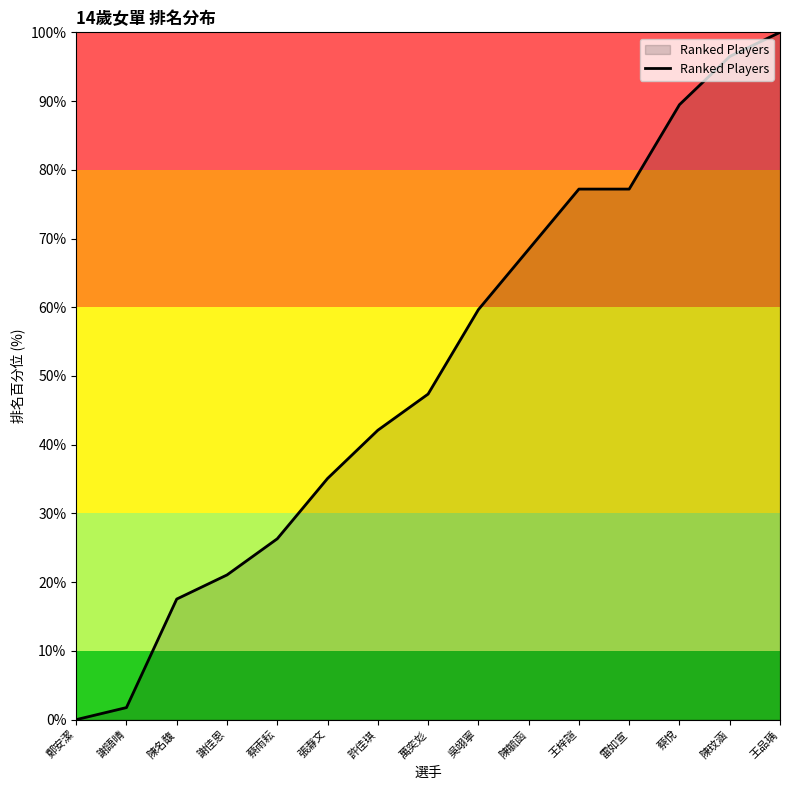

What is the sum of the values at 雷如宣 and 許佳琪?

119.3